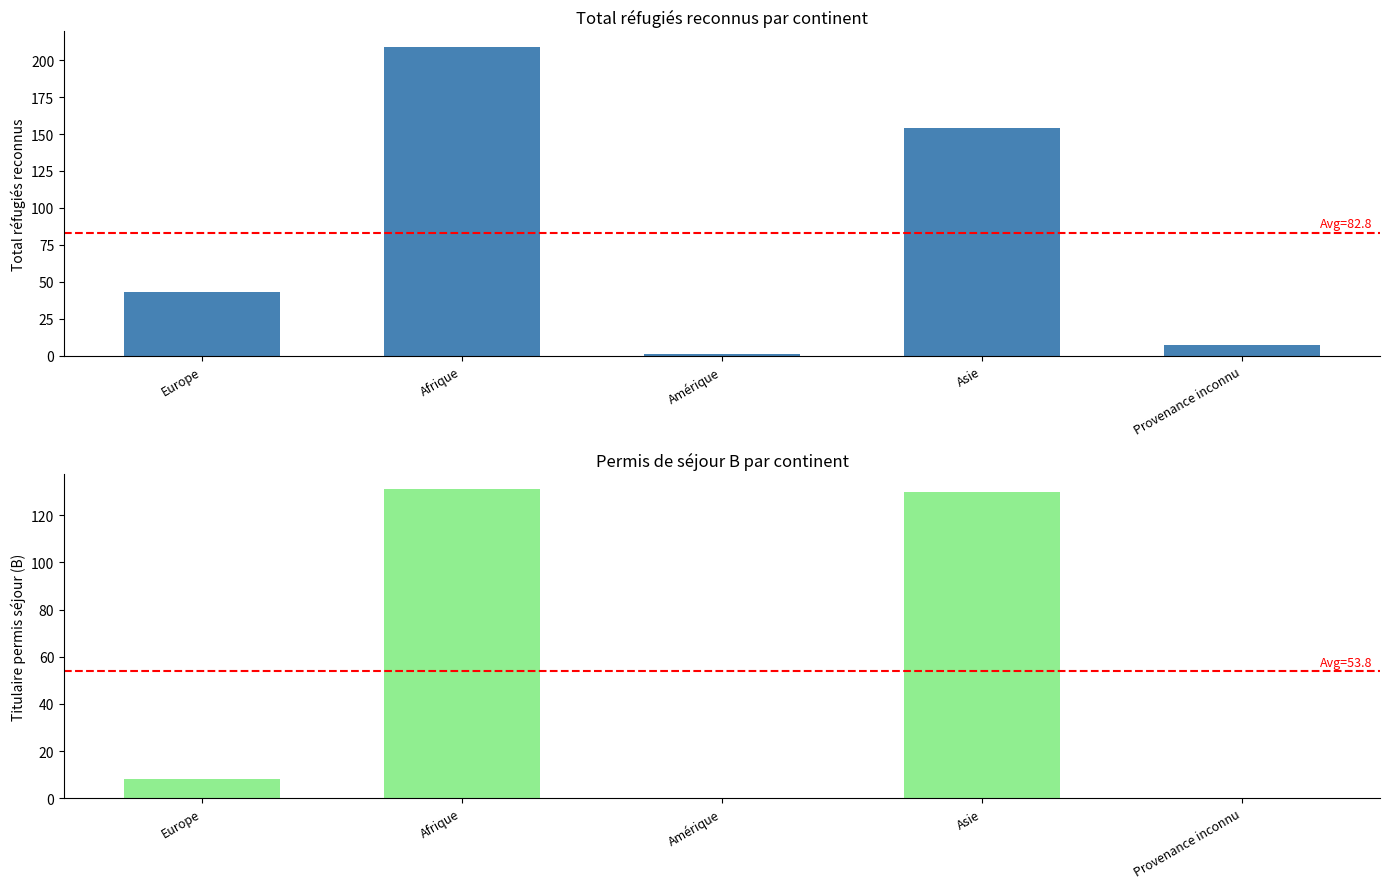

What is the sum of all Total réfugiés reconnus values?

414